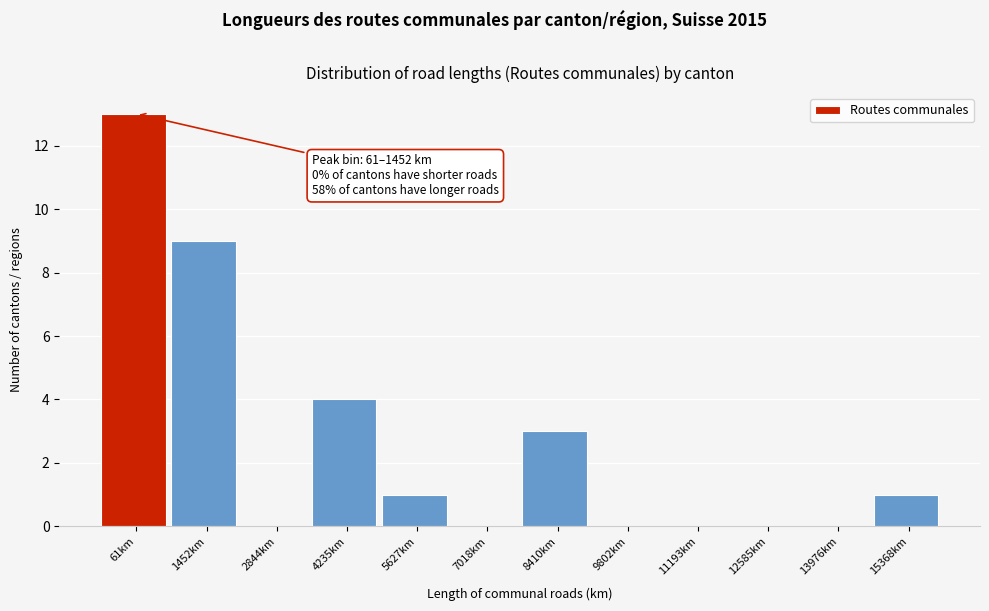

Reading right to left, transcribe all the data shown in this chart.

15368km=1	13976km=0	12585km=0	11193km=0	9802km=0	8410km=3	7018km=0	5627km=1	4235km=4	2844km=0	1452km=9	61km=13